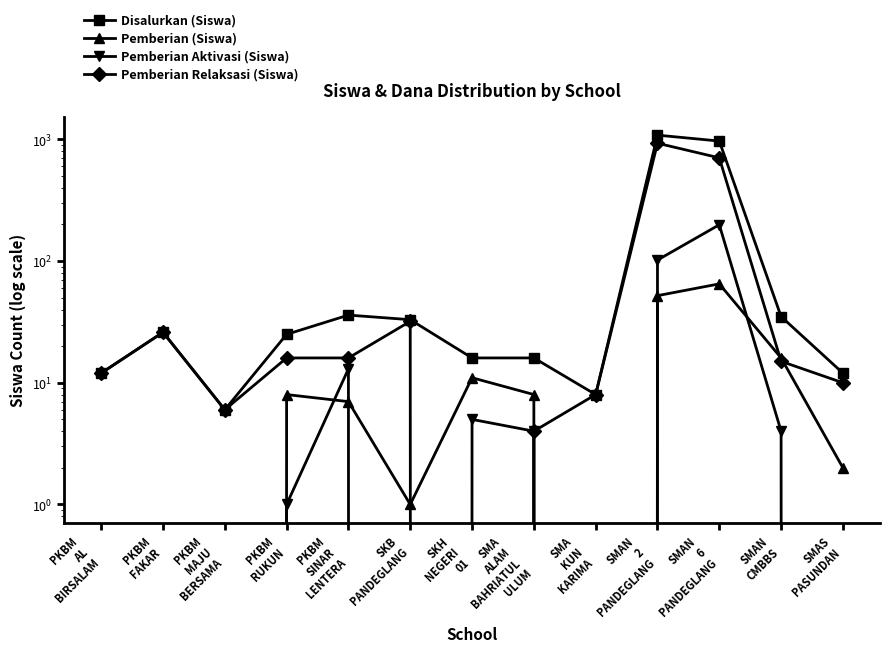

What is the difference between the second highest and minimum values in the Pemberian (Siswa) series?

52